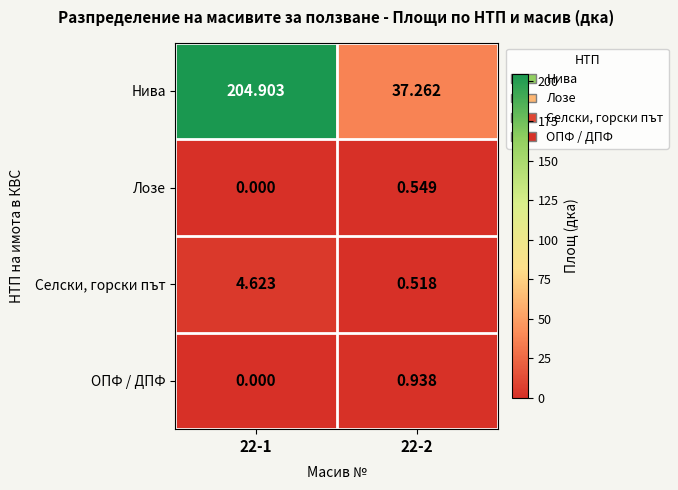

List the series in order of their peak value, highest first.

Нива, Селски, горски път, ОПФ / ДПФ, Лозе